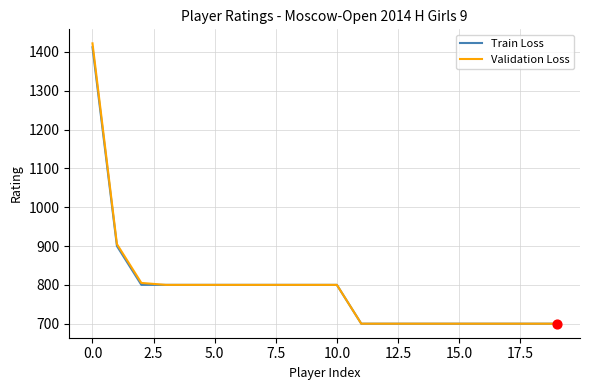

What is the highest value of the Validation Loss series?

1422